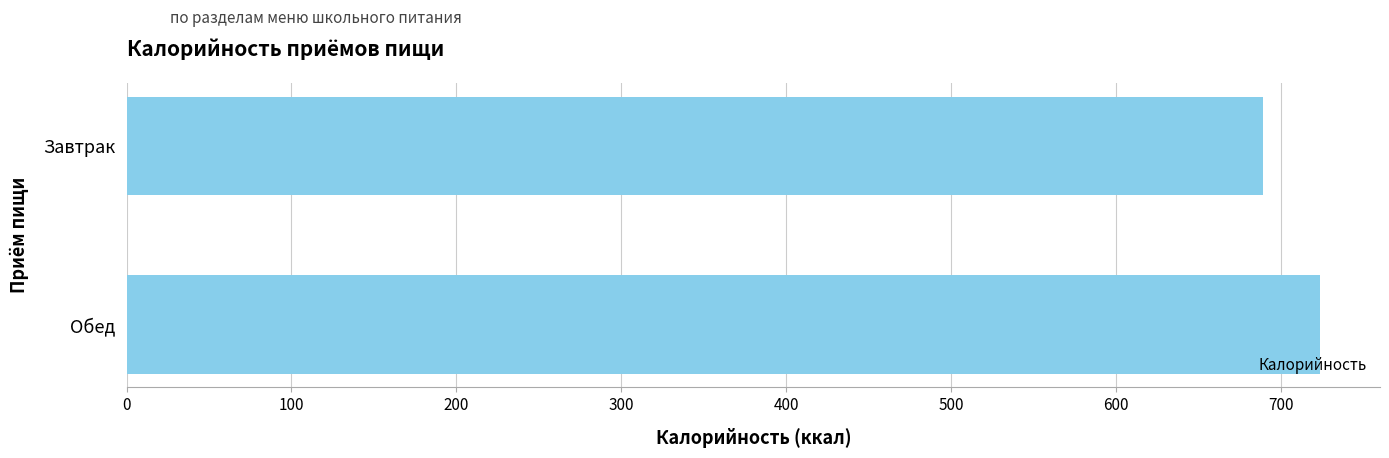

True or false: the data shows 284.6 at Обед.

False